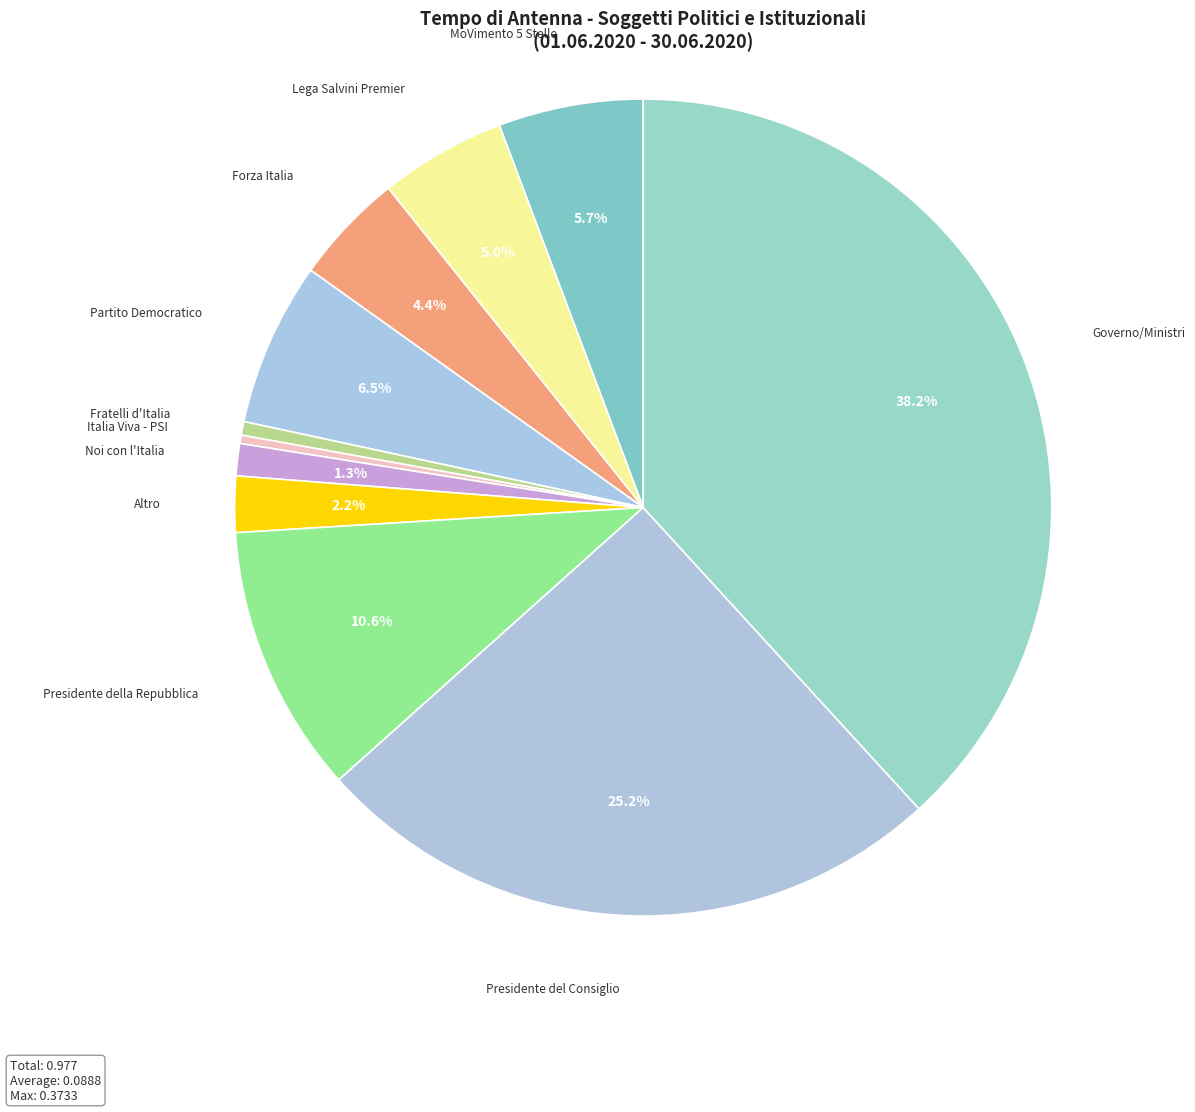

Between Italia Viva - PSI and Forza Italia, which is larger?

Forza Italia